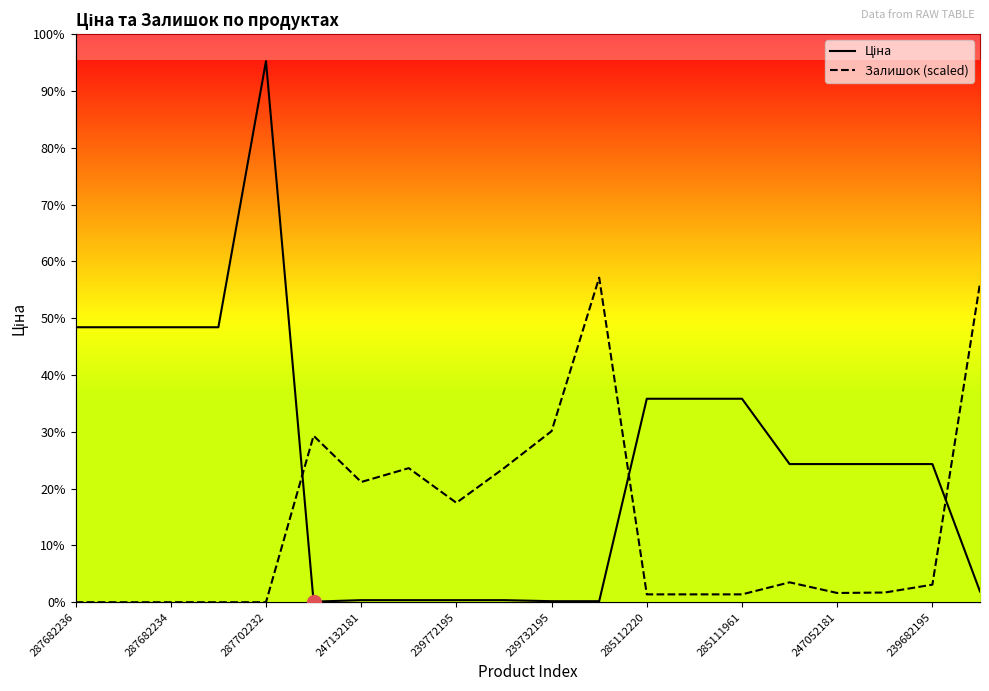

Which series has the largest range (max minus min)?

Ціна